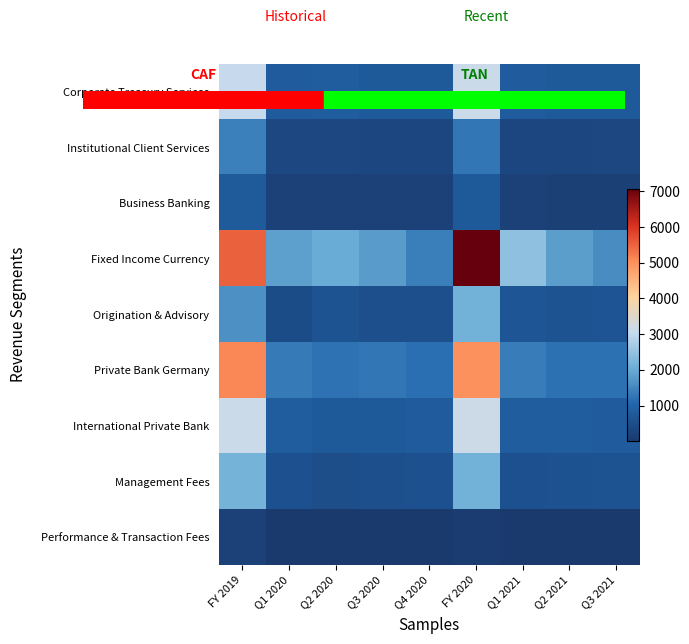

Is the value of Private Bank Germany at Q2 2020 greater than the value of Fixed Income Currency at Q4 2020?

No